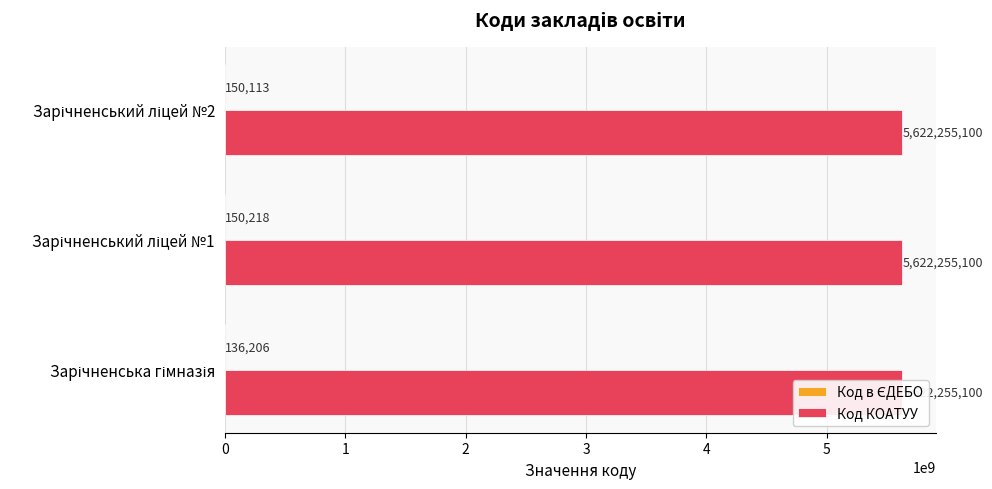

Reading left to right, extract all data points from this chart.

Код в ЄДЕБО: 0=136206.0	1=150218.0	2=150113.0
Код КОАТУУ: 0=0.3	1=0.3	2=0.3